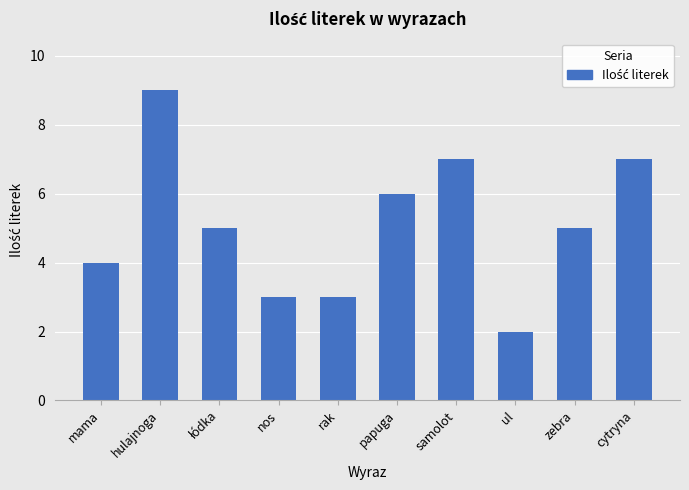

What is the average value?

5